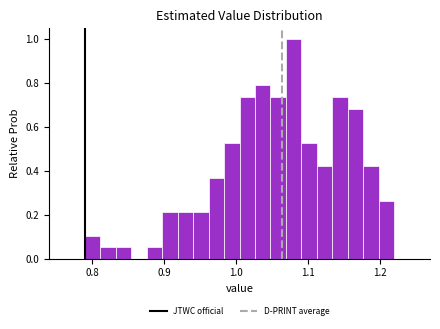

Read against the x-axis, roughly where is the centre of the tallest bar?

1.08